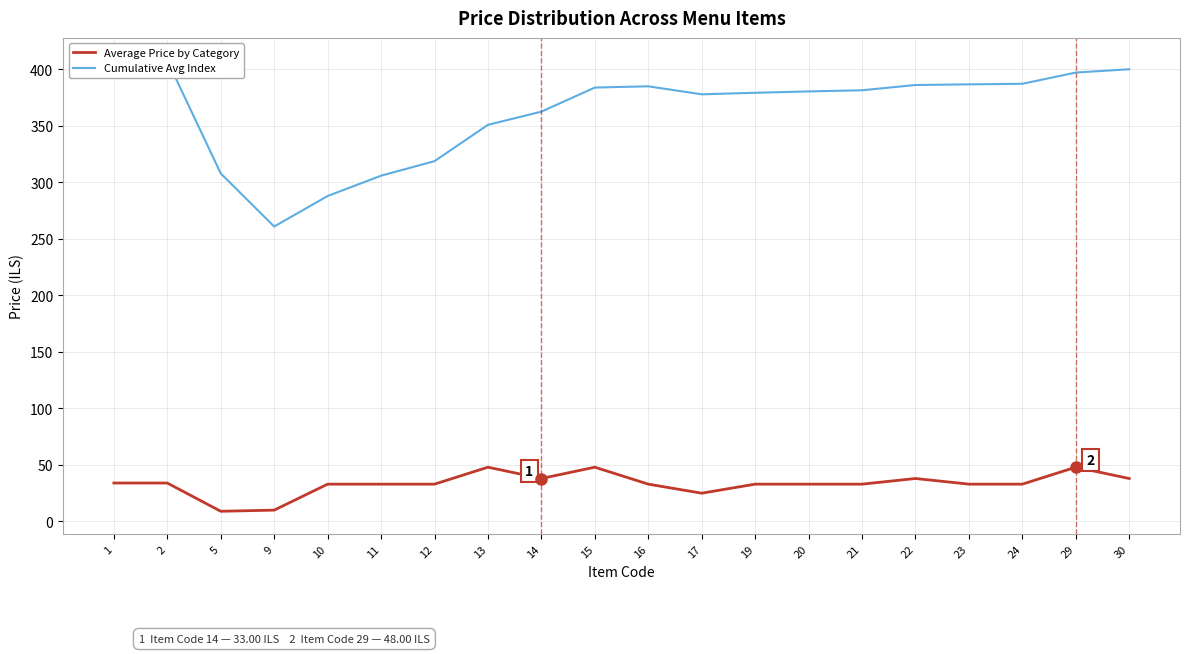

Which category has the lowest value across all series?

5